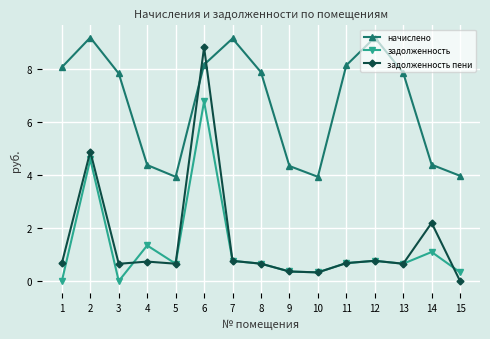

Between which two adjacent categories do задолженность пени and начислено first intersect?

5 and 6